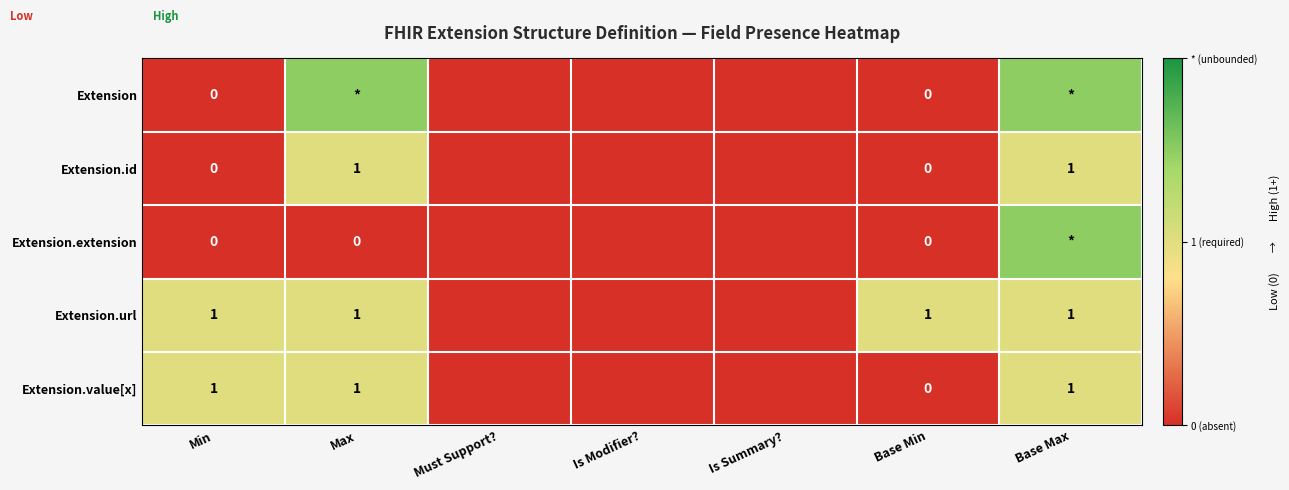

Which series changed the most between Min and Base Min?

Extension.value[x]